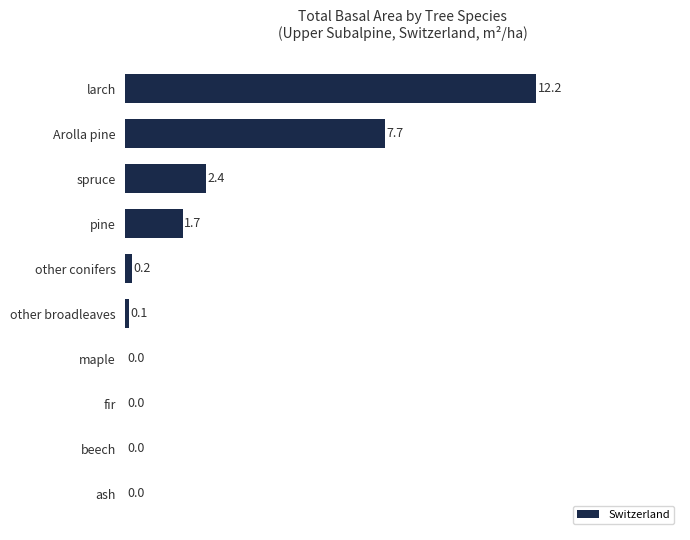

How many categories are shown in the chart?

10